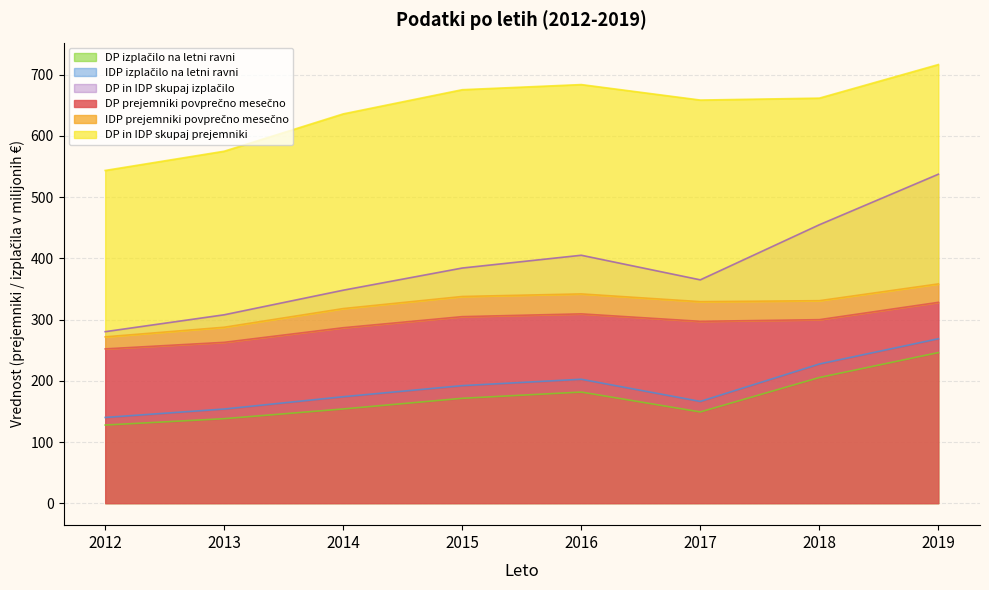

Where is DP in IDP skupaj prejemniki nearest to the value 630?

2014